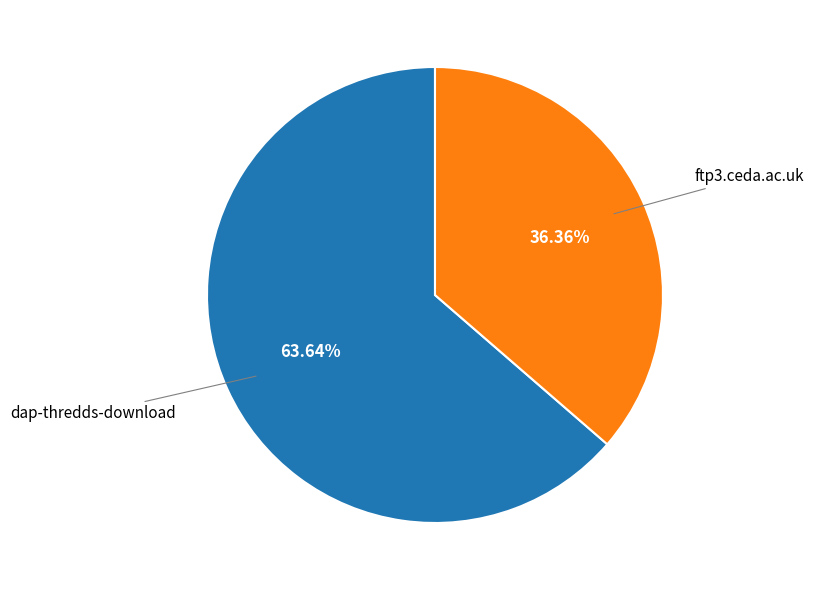

How many slices are in this pie chart?

2